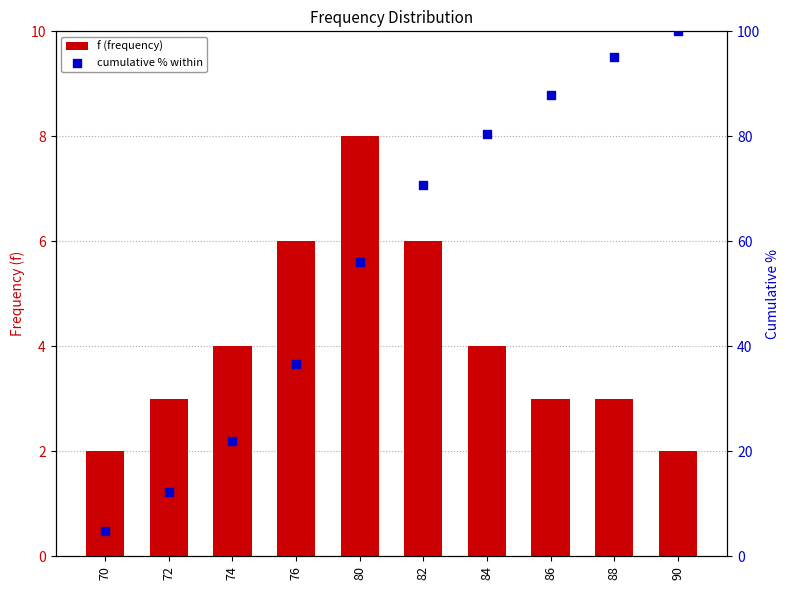

What is the total value across all series at 72?

15.2